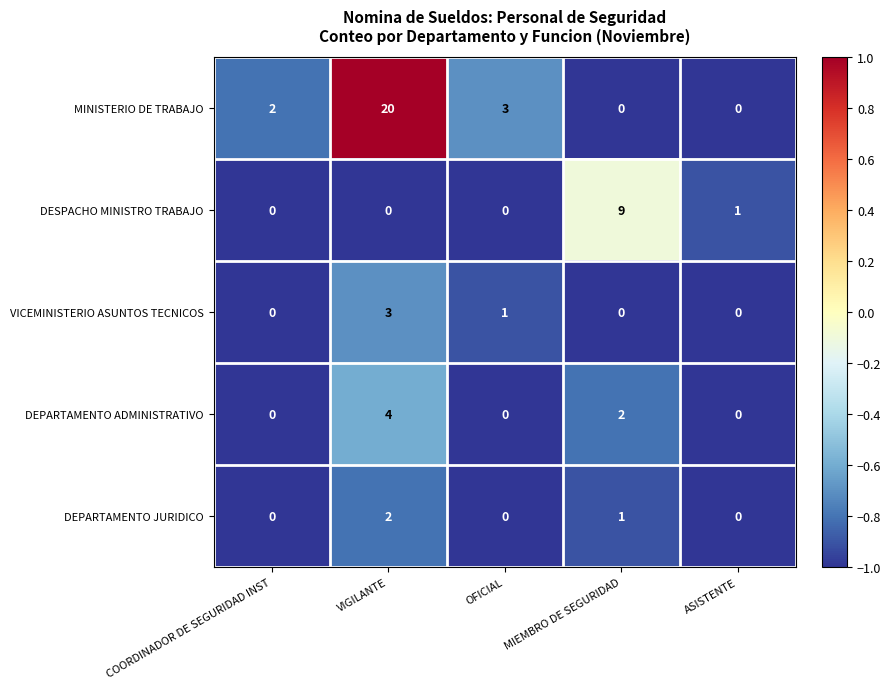

Rank the series by their maximum value, from lowest to highest.

DEPARTAMENTO JURIDICO, VICEMINISTERIO ASUNTOS TECNICOS, DEPARTAMENTO ADMINISTRATIVO, DESPACHO MINISTRO TRABAJO, MINISTERIO DE TRABAJO